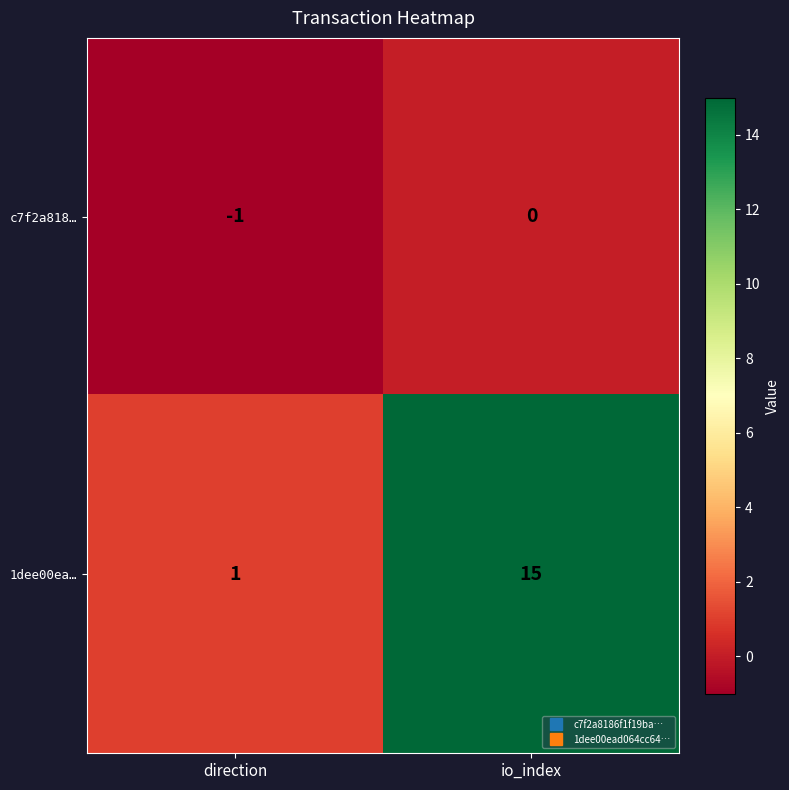

What is the minimum value shown in the chart?

-1